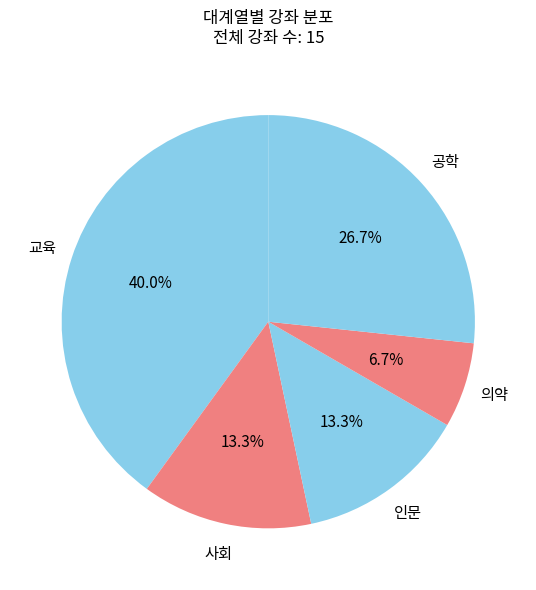

How many segments does this pie chart have?

5